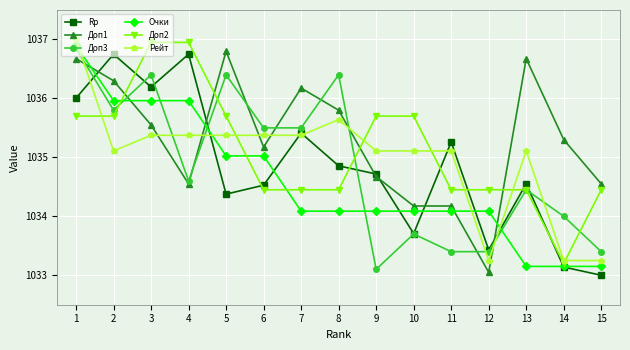

Does the chart have visible grid lines?

Yes